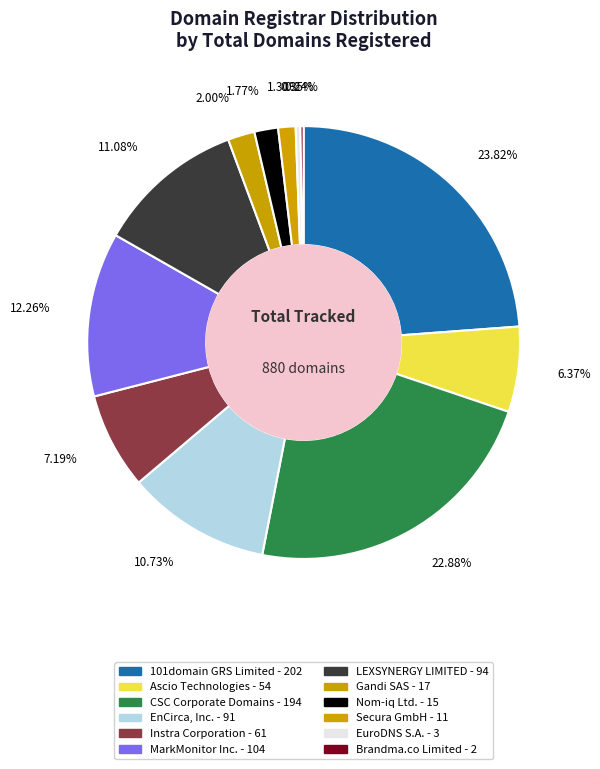

What percentage is the 101domain GRS Limited slice, to the nearest percent?

24%